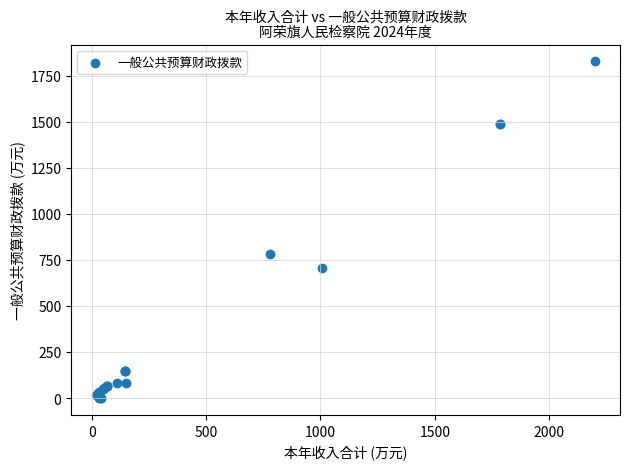

What Y value in the scatter plot is closest to 913?

779.6